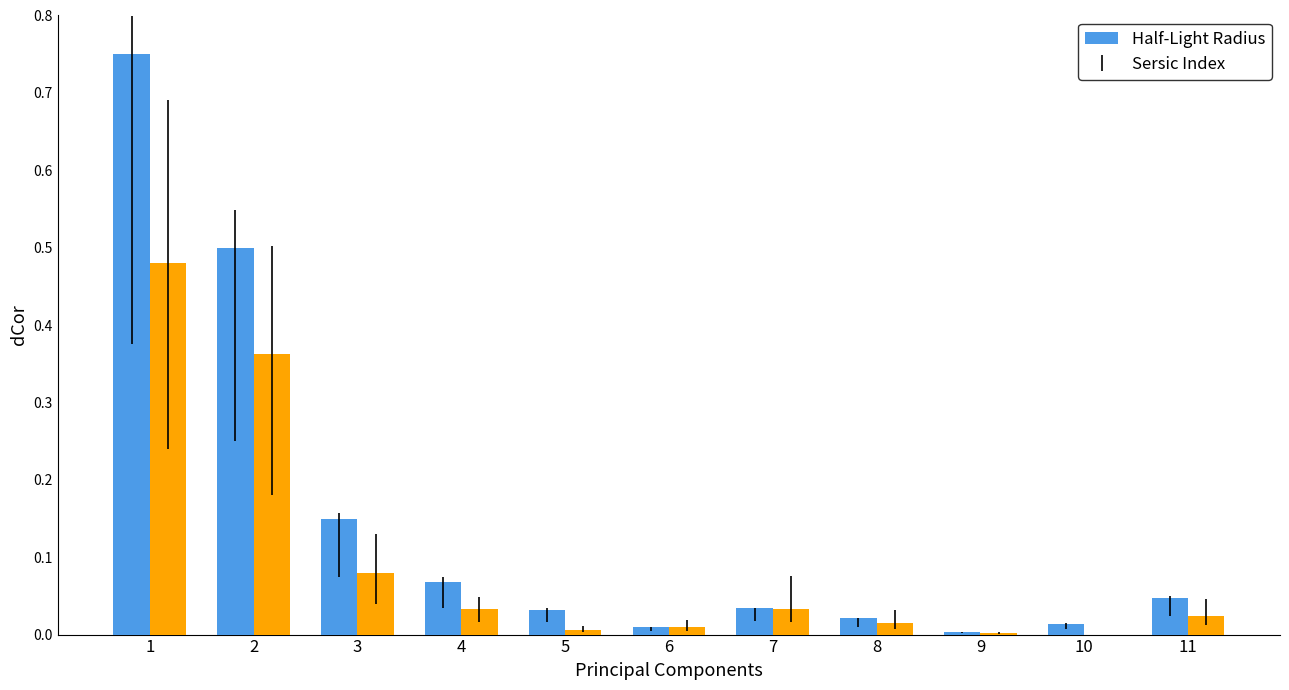

What is the total value across all series at 1?

1.2